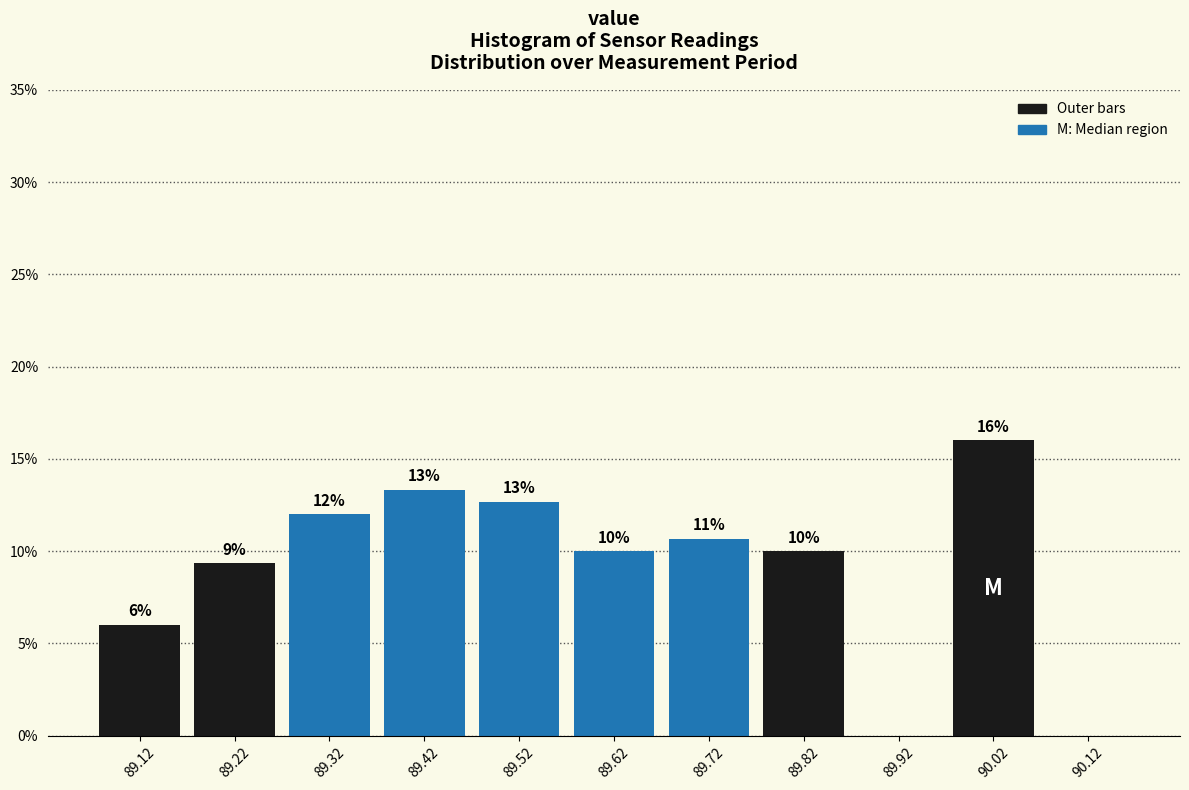

Which range on the x-axis has the tallest bar?

89.97 to 90.07